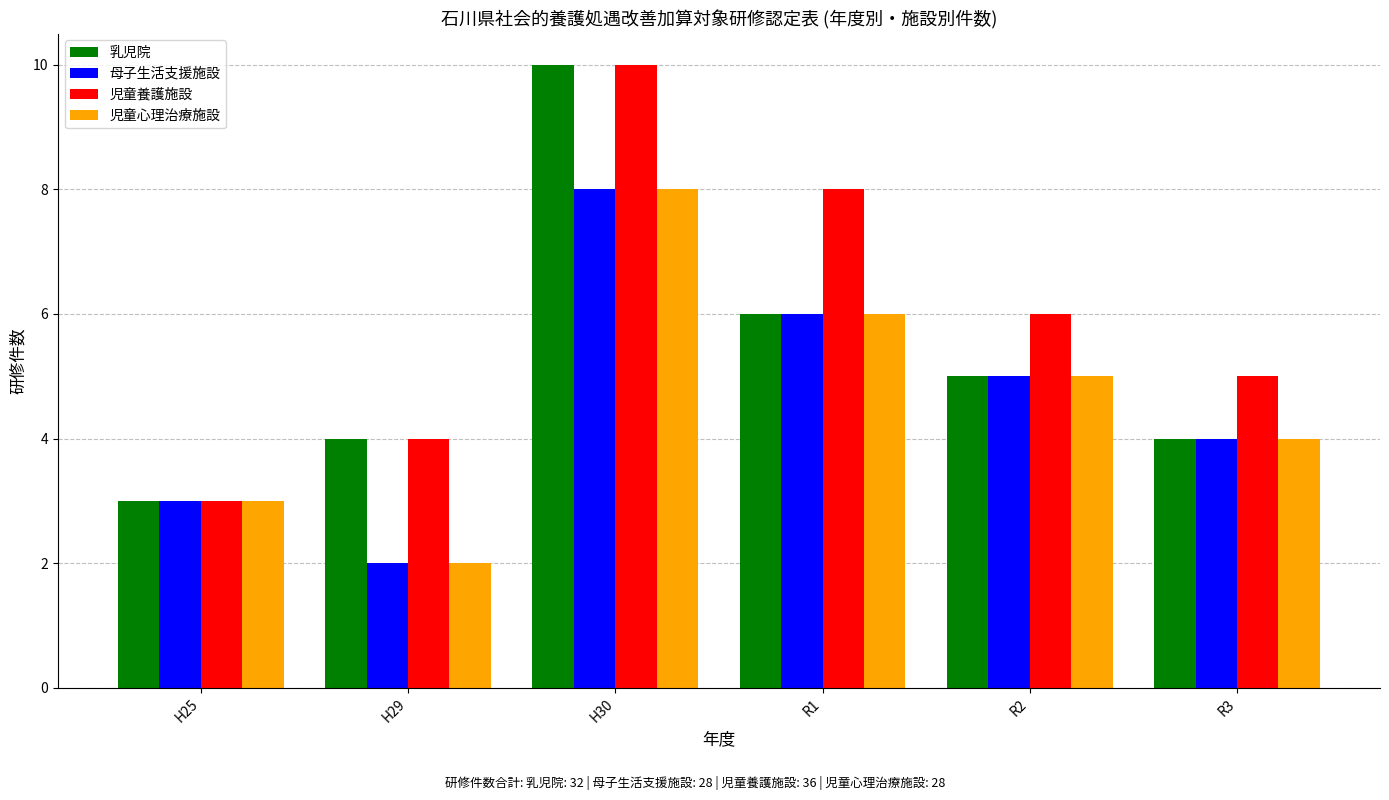

What is the maximum value for 児童養護施設?

10